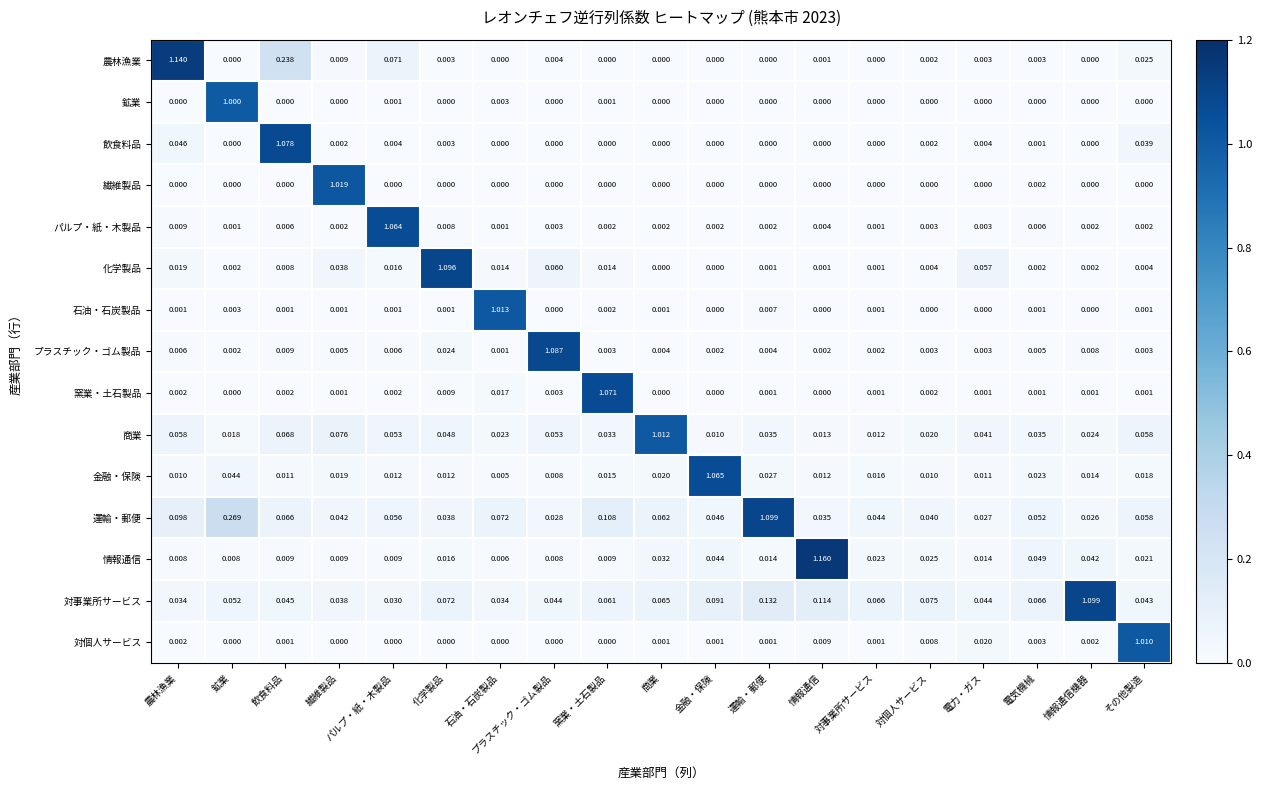

Which label corresponds to the largest value in the chart?

情報通信